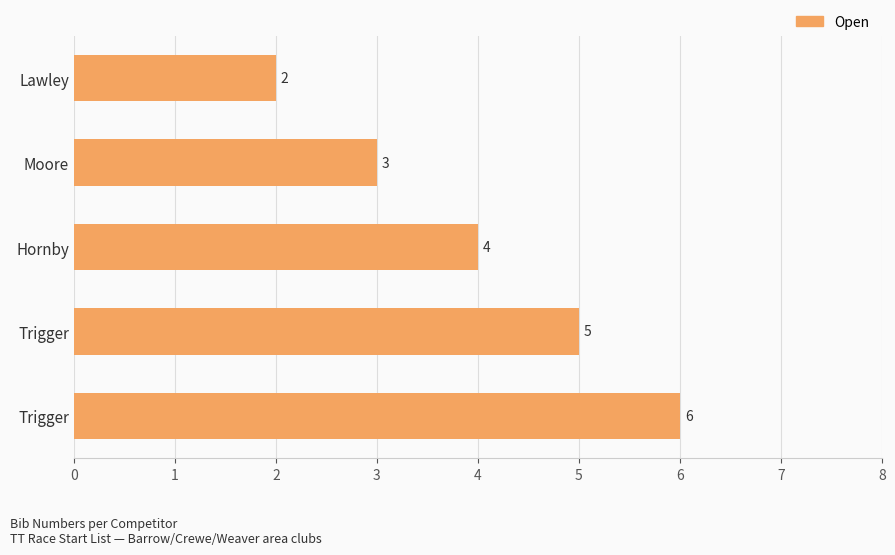

How many data points does each series have?

5